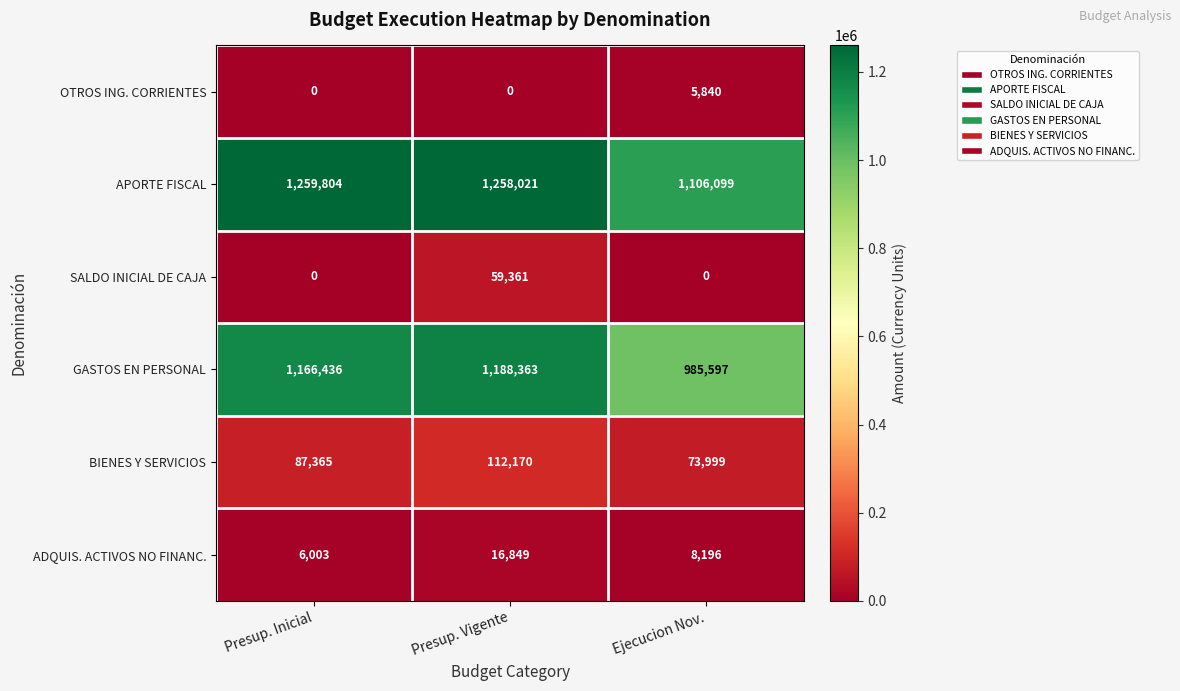

Reading left to right, extract all data points from this chart.

OTROS ING. CORRIENTES: 0	0	5840
APORTE FISCAL: 1259804	1258021	1106099
SALDO INICIAL DE CAJA: 0	59361	0
GASTOS EN PERSONAL: 1166436	1188363	985597
BIENES Y SERVICIOS: 87365	112170	73999
ADQUIS. ACTIVOS NO FINANC.: 6003	16849	8196